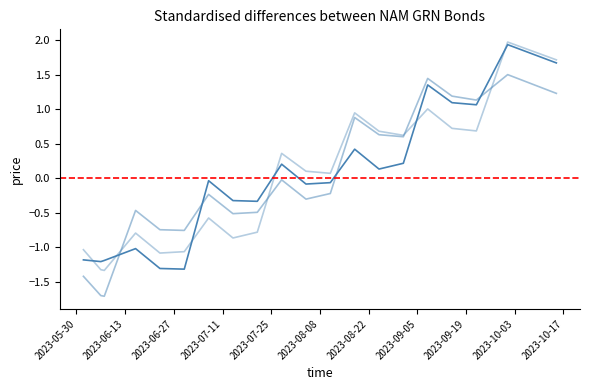

Which has a higher value, 2023-06-07 or 2023-07-14?

2023-07-14